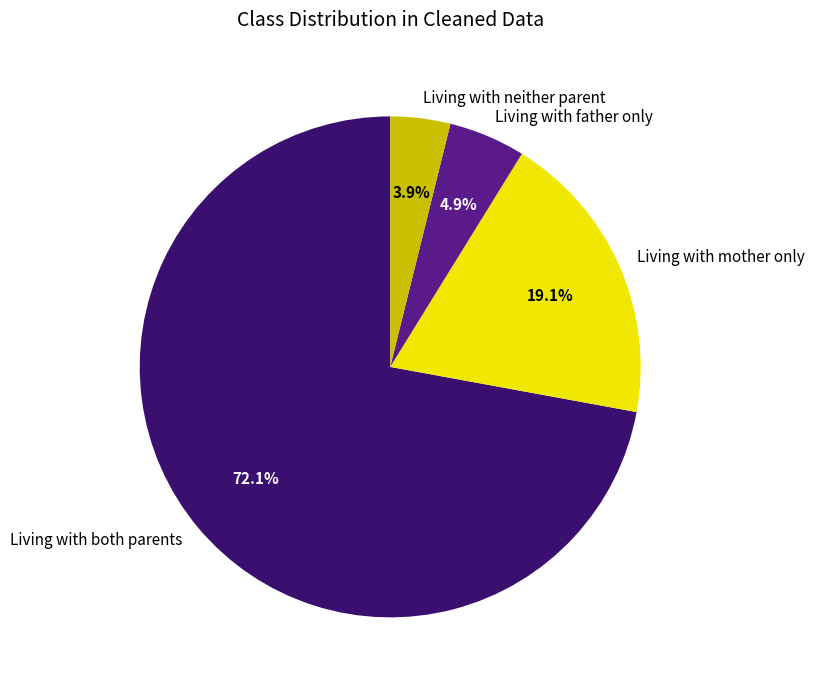

How many slices are in this pie chart?

4